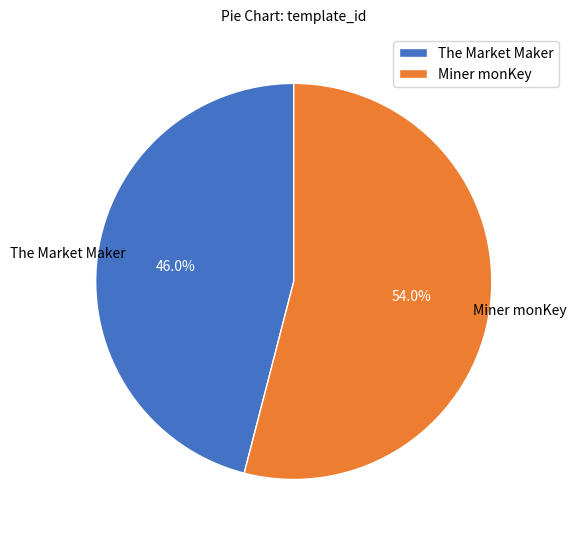

How many segments does this pie chart have?

2